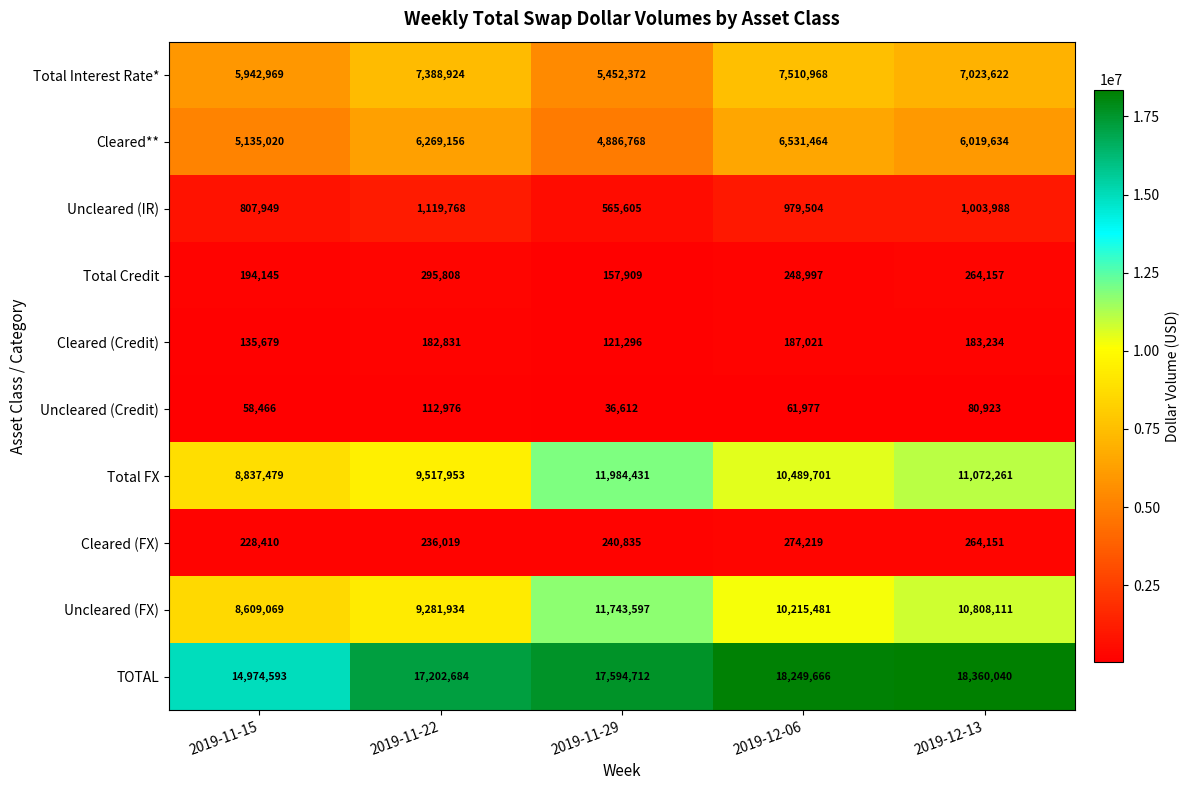

What is the difference between the highest and lowest values at 2019-11-29?

17558100